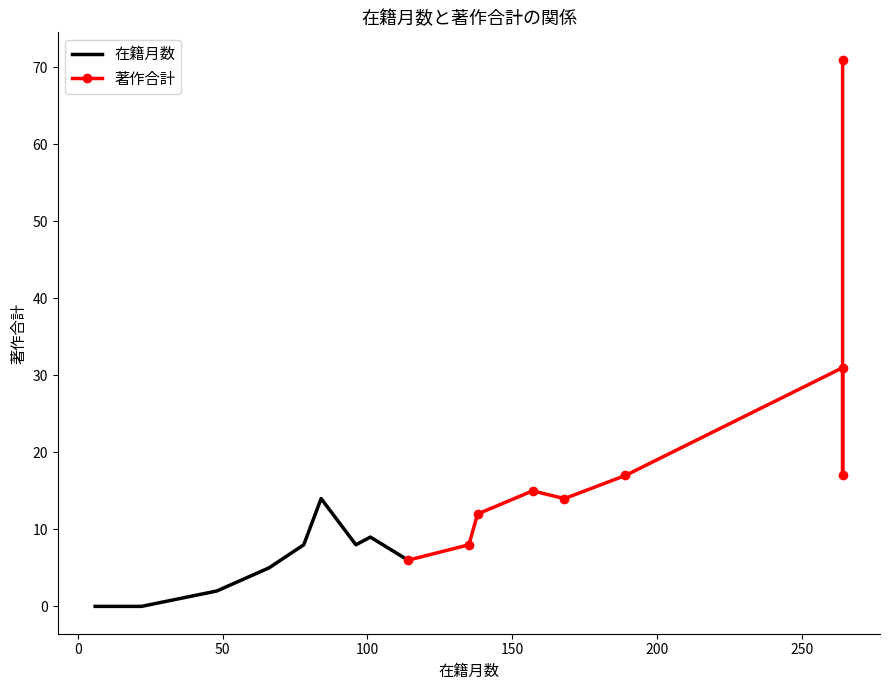

Which has a higher value, 150 or 0?

150